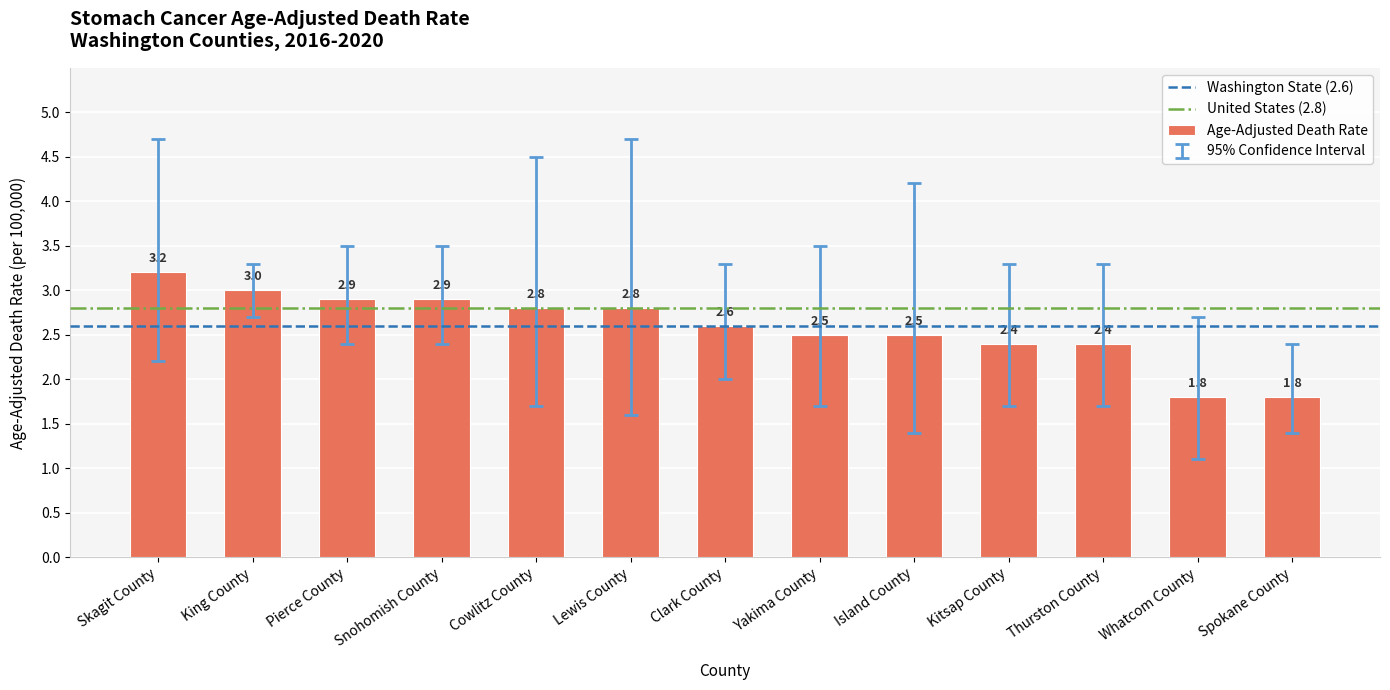

What position from the right is Yakima County?

6